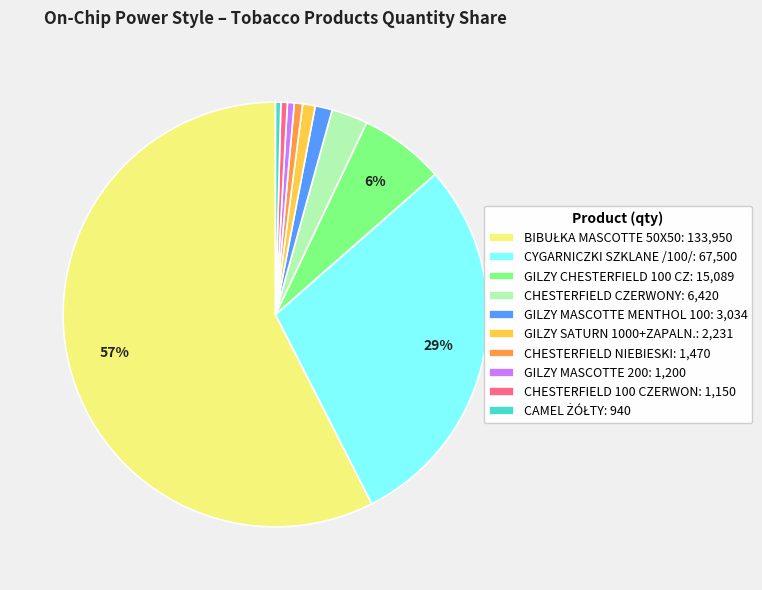

Which has a higher value, CHESTERFIELD CZERWONY or GILZY MASCOTTE MENTHOL 100?

CHESTERFIELD CZERWONY